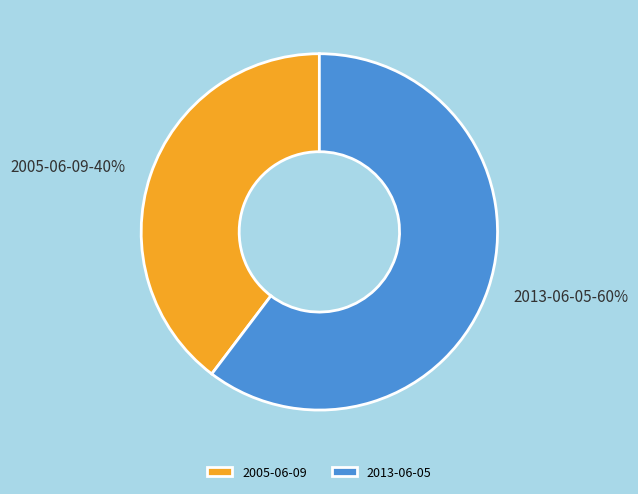

Rank the categories by value from lowest to highest.

2005-06-09, 2013-06-05